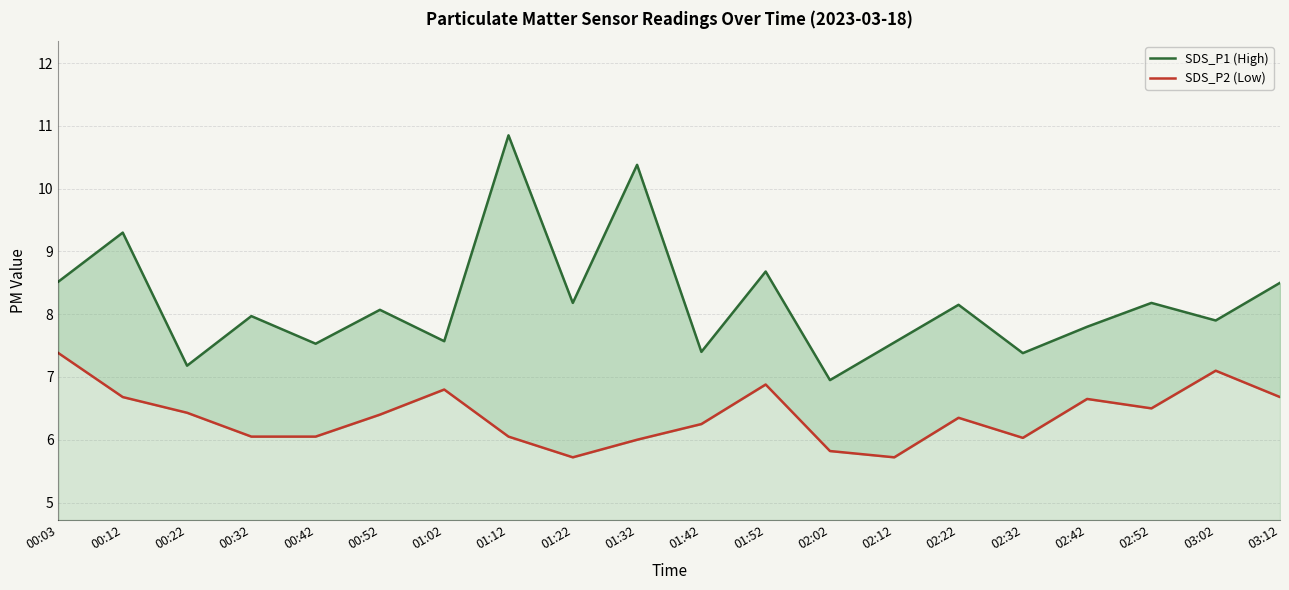

What is the spread (max minus min) of values at 01:12?

4.8